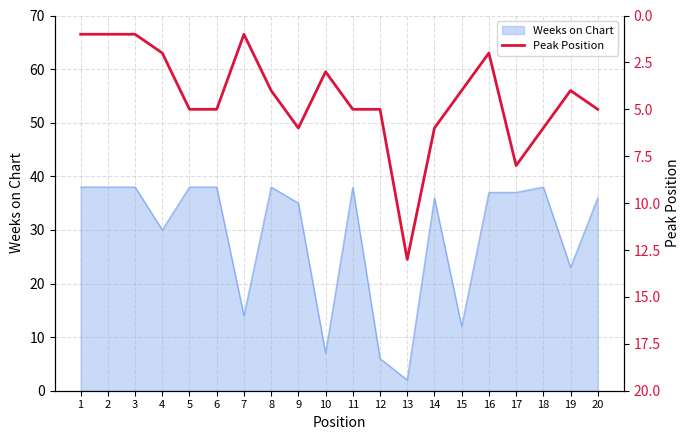

Is it true that Weeks on Chart equals 38 at 3?

True